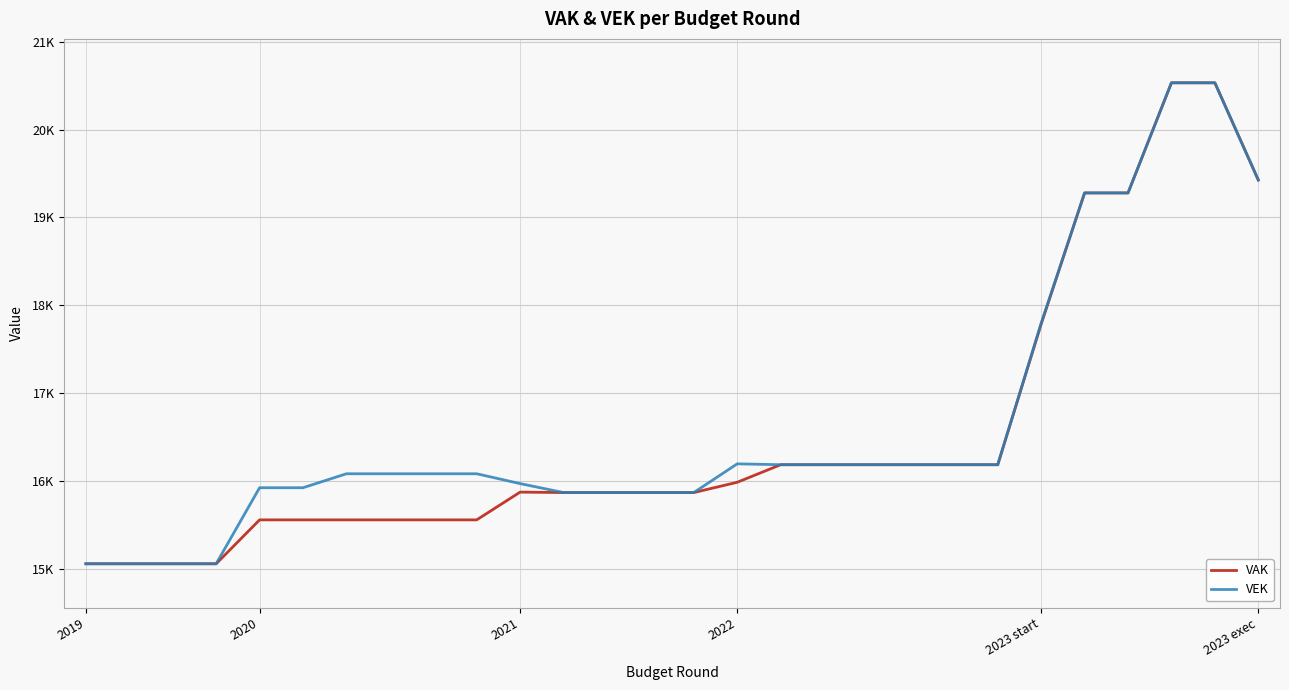

Does the chart have visible grid lines?

Yes